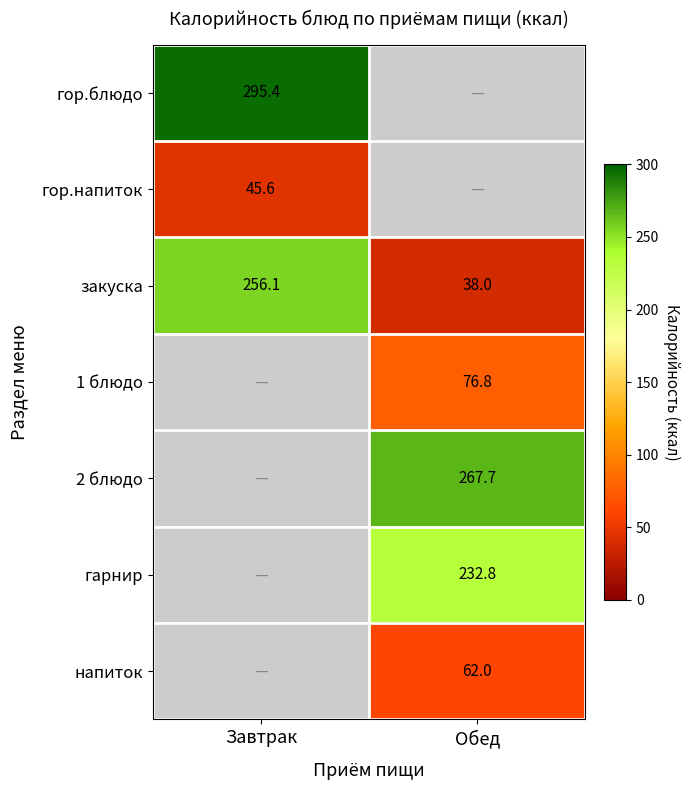

Which has a higher value, Обед or Завтрак?

Завтрак